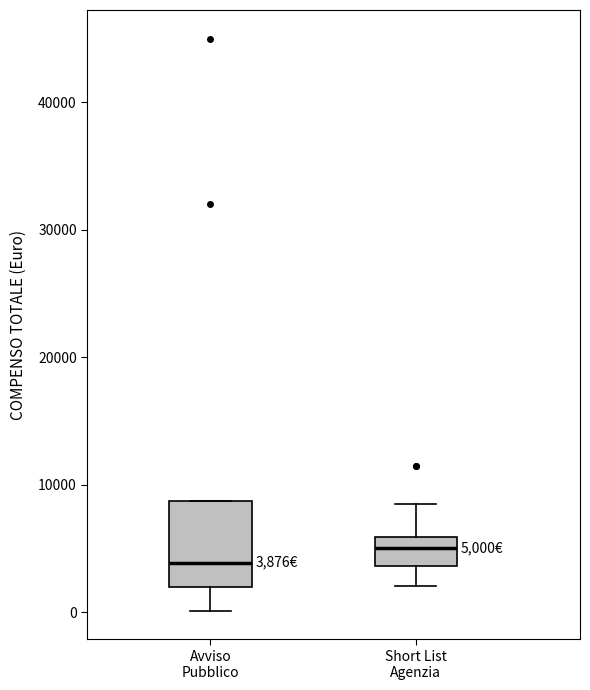

Comparing the boxes themselves (not the whiskers), which one is the tallest?

Avviso Pubblico